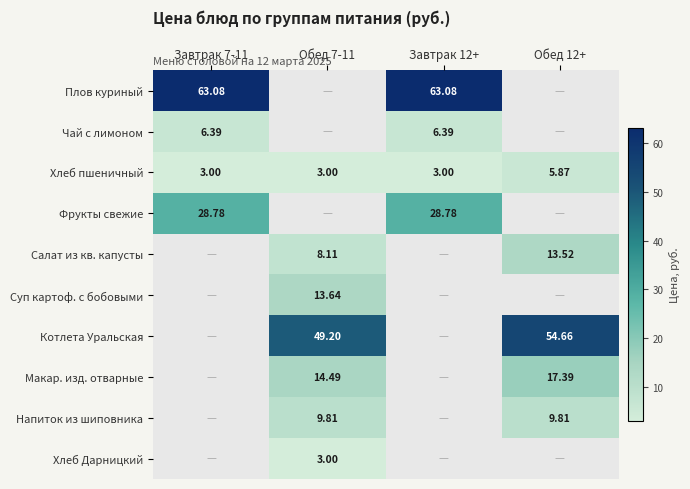

Which category has the highest value across all series?

Завтрак 7-11